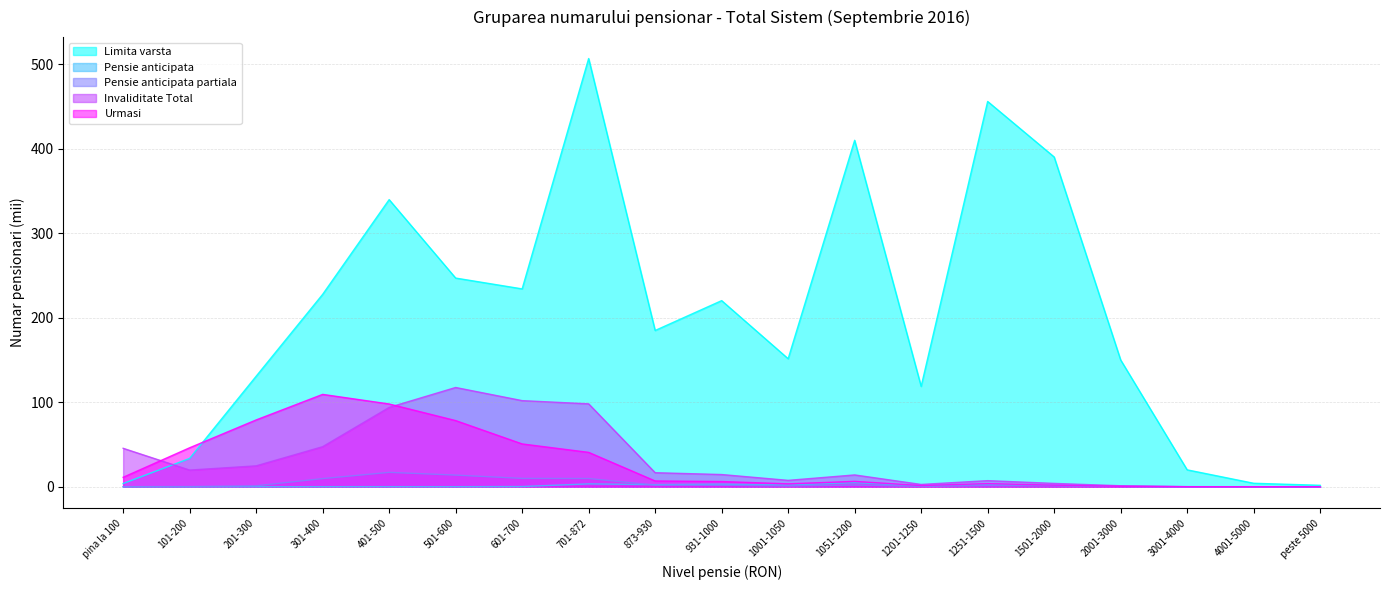

Does the chart have visible grid lines?

Yes